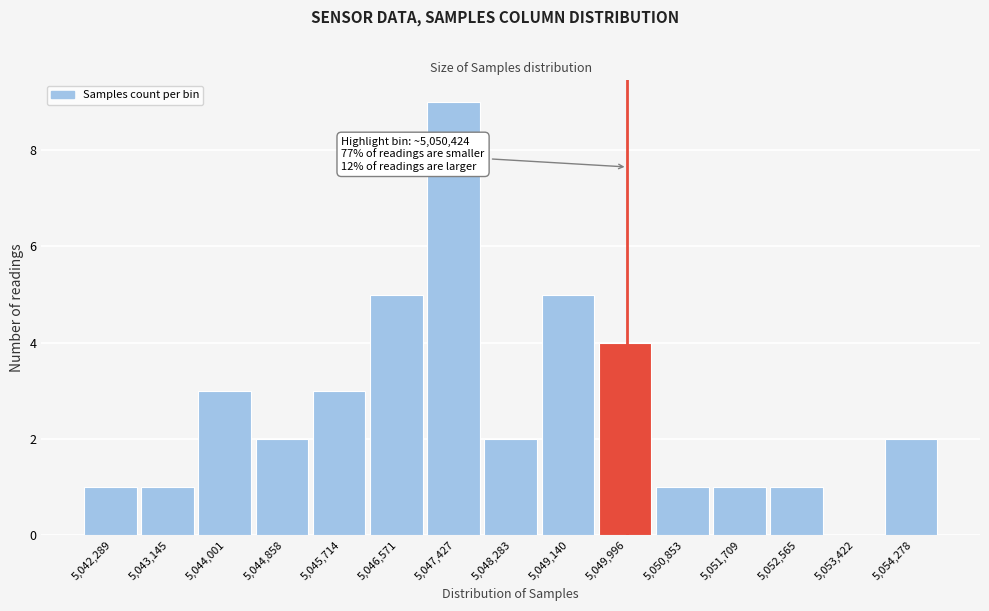

Reading left to right, list all the values displayed in this chart.

5,042,289=1	5,043,145=1	5,044,001=3	5,044,858=2	5,045,714=3	5,046,571=5	5,047,427=9	5,048,283=2	5,049,140=5	5,049,996=4	5,050,853=1	5,051,709=1	5,052,565=1	5,053,422=0	5,054,278=2